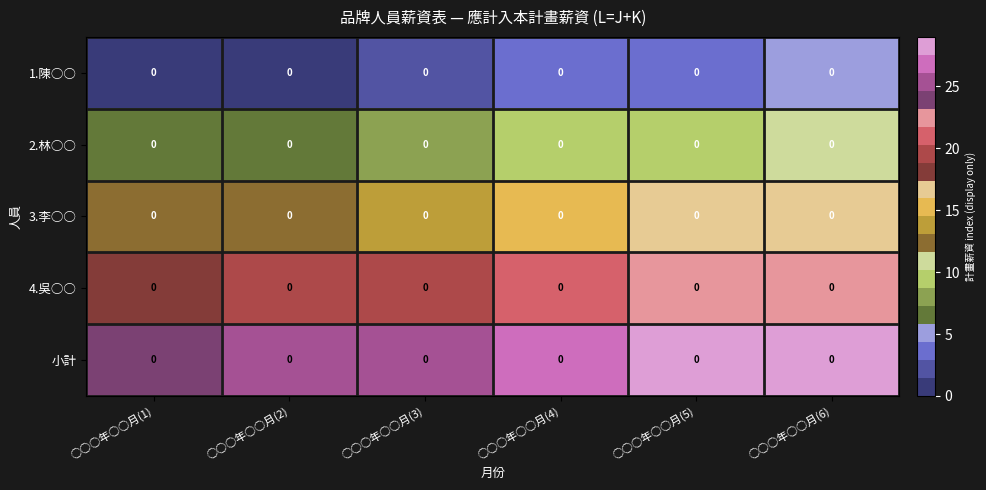

Which series changed the most between ○○○年○○月(1) and ○○○年○○月(2)?

1.陳○○